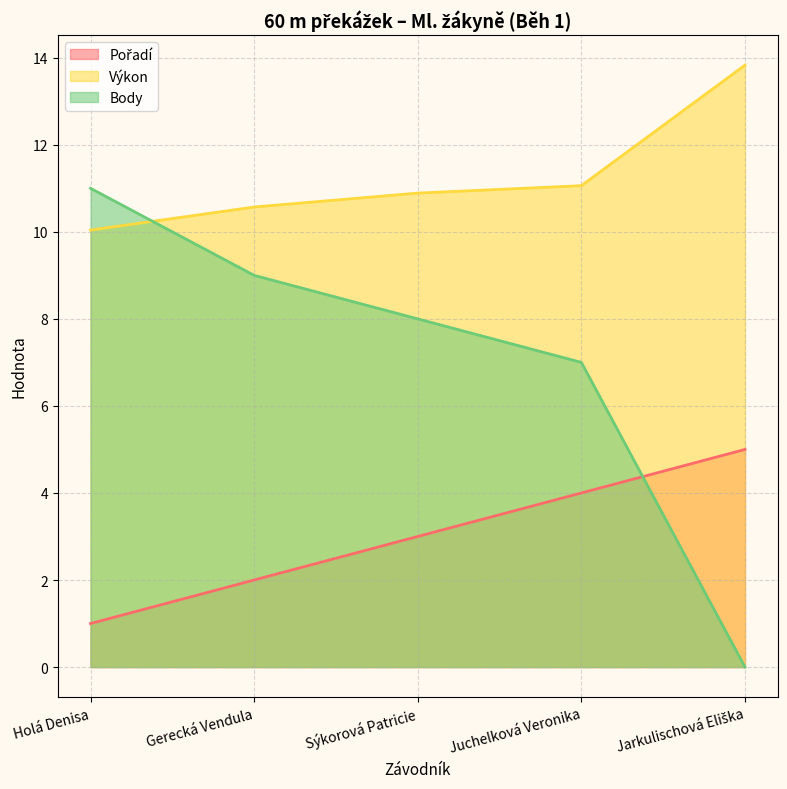

Which series changed the most between Gerecká Vendula and Sýkorová Patricie?

Pořadí